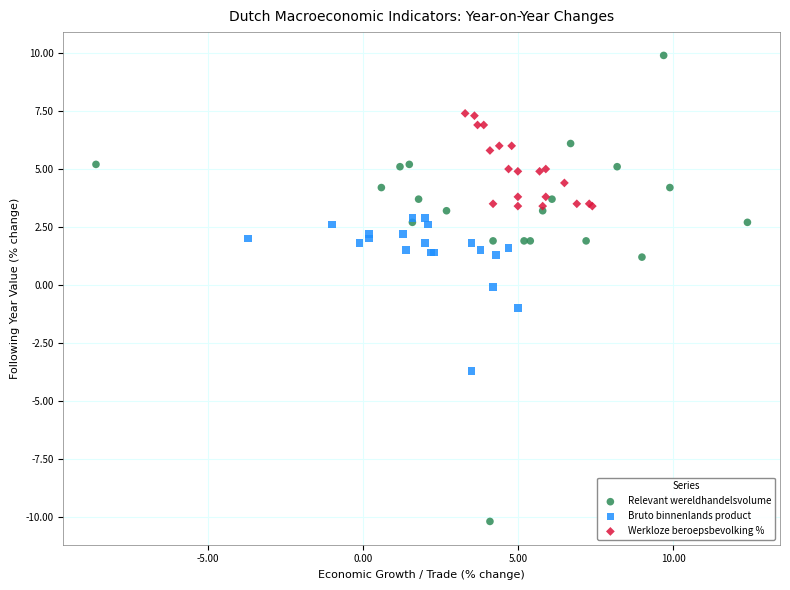

Which series contains the highest Y value?

Relevant wereldhandelsvolume